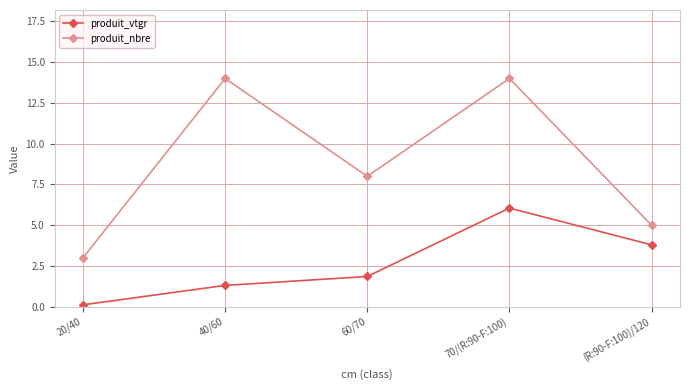

What is the value of the produit_nbre point at the 4th from the left?

14.0